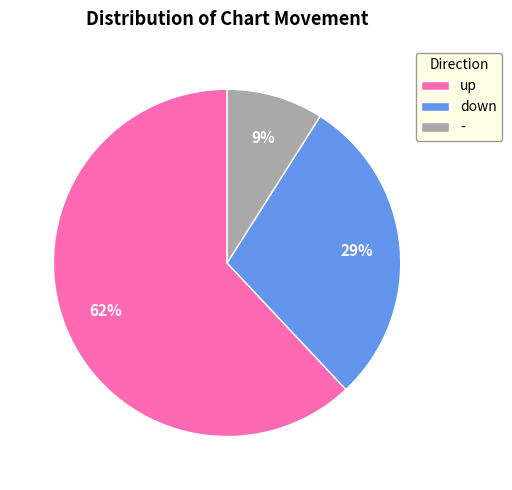

Rank the categories by value from highest to lowest.

up, down, -